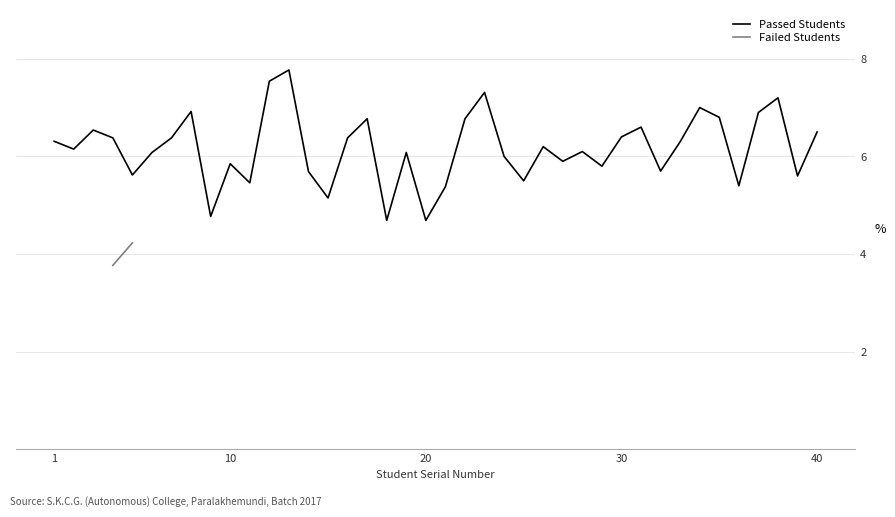

What is the minimum value for Passed Students?

4.7